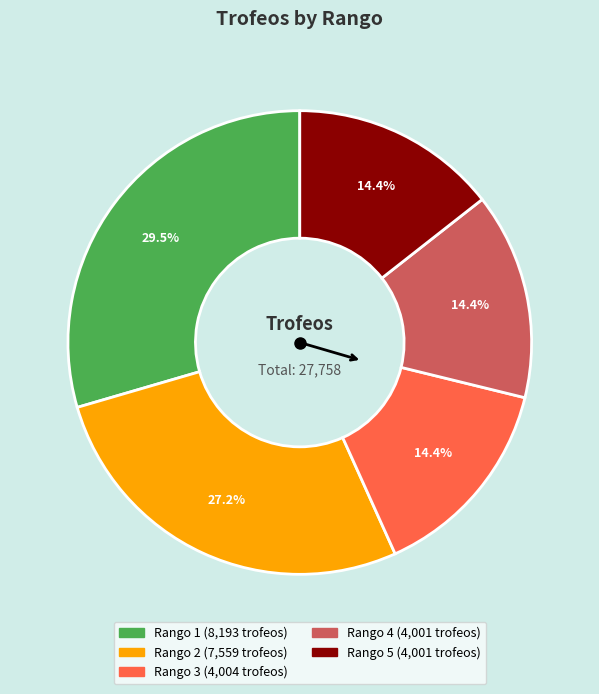

Does any single category account for the majority?

No